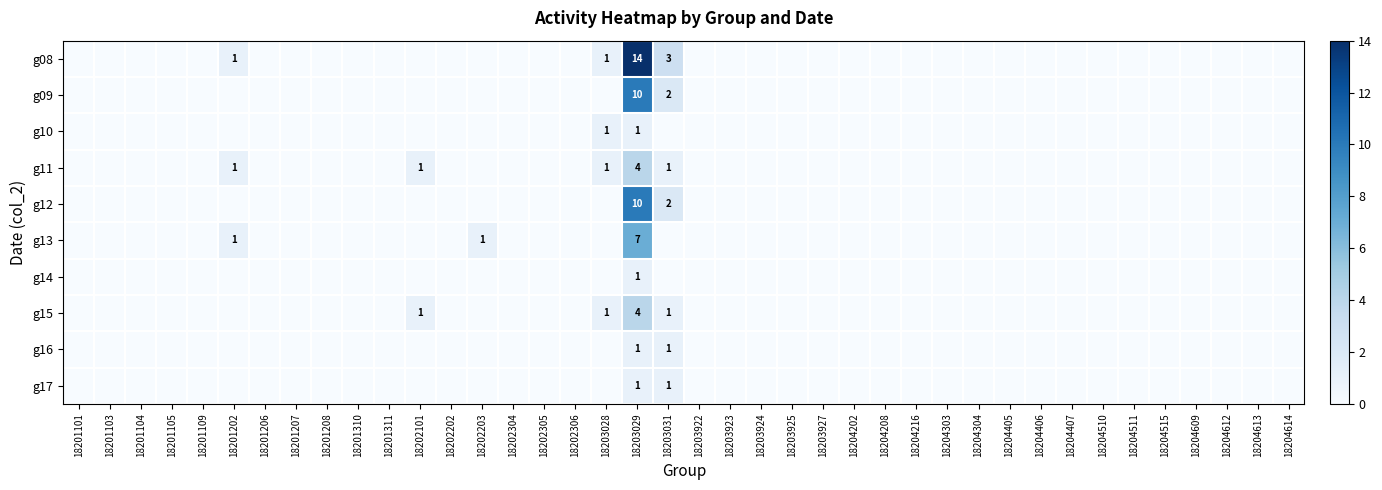

The value of g08 at 18203029 is 10. True or false?

False